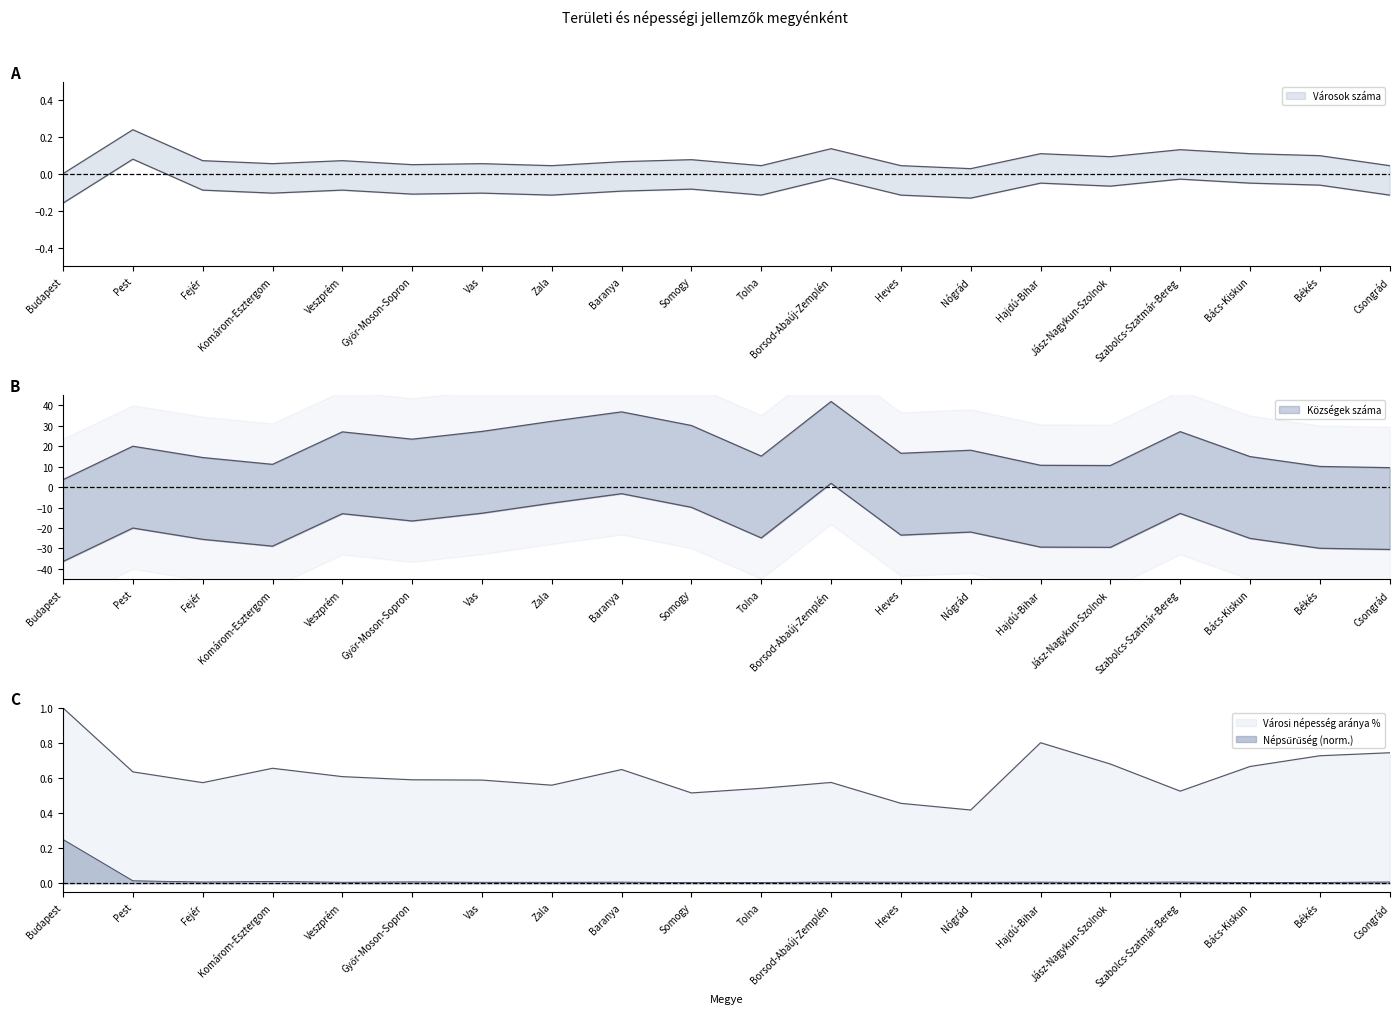

Reading left to right, extract all data points from this chart.

Városok száma: 0.0	0.2	0.1	0.1	0.1	0.1	0.1	0.0	0.1	0.1	0.0	0.1	0.0	0.0	0.1	0.1	0.1	0.1	0.1	0.0
Községek száma: 3.6	20.0	14.4	11.1	27.0	23.4	27.2	32.2	36.8	30.1	15.1	41.8	16.5	18.0	10.6	10.5	27.1	14.9	10.1	9.5
Városi népesség aránya %: 1.0	0.6	0.6	0.7	0.6	0.6	0.6	0.6	0.6	0.5	0.5	0.6	0.5	0.4	0.8	0.7	0.5	0.7	0.7	0.7
Népsűrűség fő/km²: 0.2	0.0	0.0	0.0	0.0	0.0	0.0	0.0	0.0	0.0	0.0	0.0	0.0	0.0	0.0	0.0	0.0	0.0	0.0	0.0